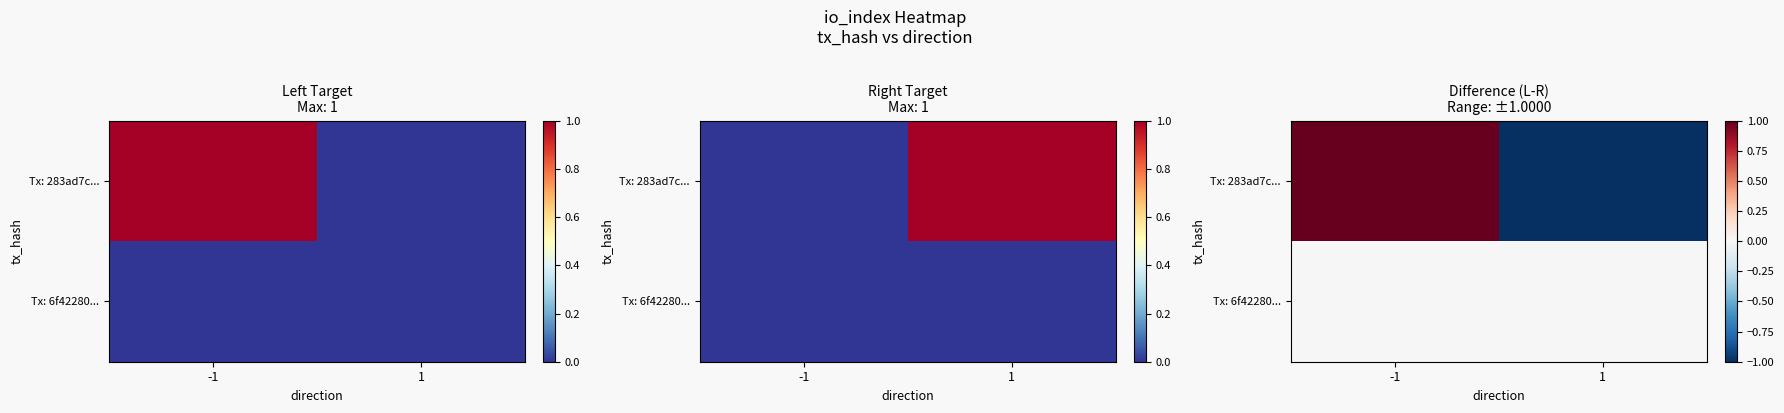

What is the greatest value displayed?

1